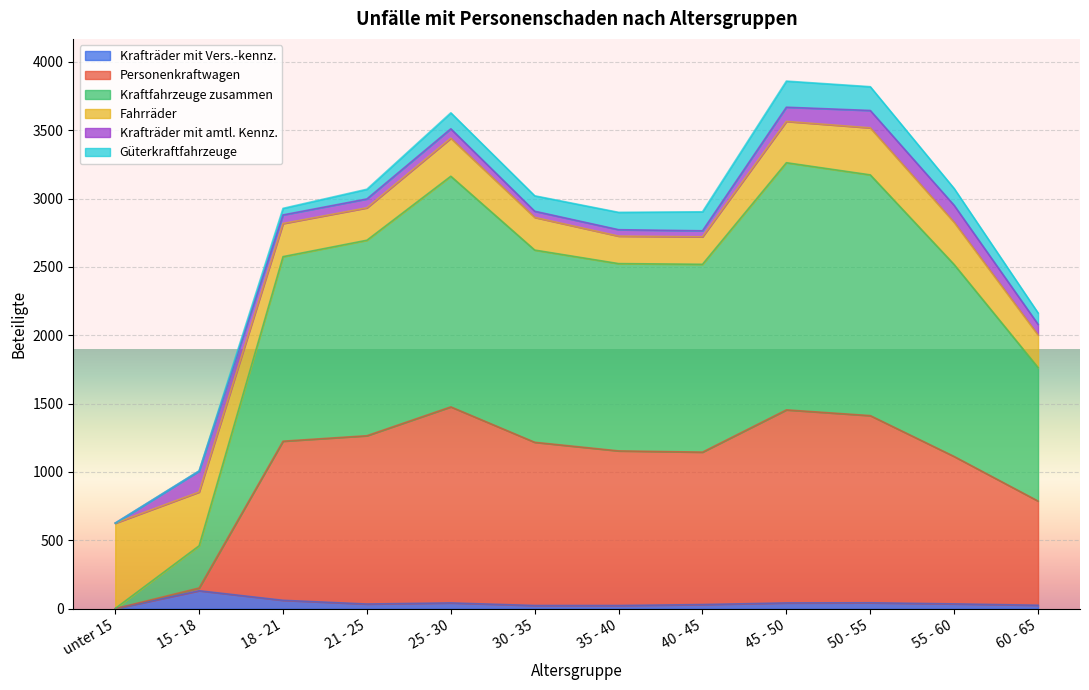

True or false: Kraftfahrzeuge zusammen and Krafträder mit Vers.-kennz. cross at least once.

False